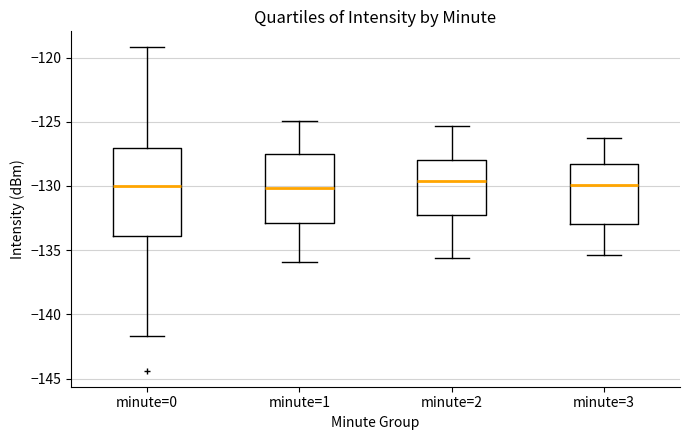

Reading left to right, transcribe this box plot: for each box, give where its median line is, the range the box spans, and where its two whiskers end, as read against the y-axis. The values are not printed on the chart, so give them approximately, as read against the axis.

minute=0: median -130.0, box -134.0 to -127.0, whiskers -141.5 to -119.0
minute=1: median -130.0, box -133.0 to -127.5, whiskers -136.0 to -125.0
minute=2: median -129.5, box -132.5 to -128.0, whiskers -135.5 to -125.5
minute=3: median -130.0, box -133.0 to -128.5, whiskers -135.5 to -126.5